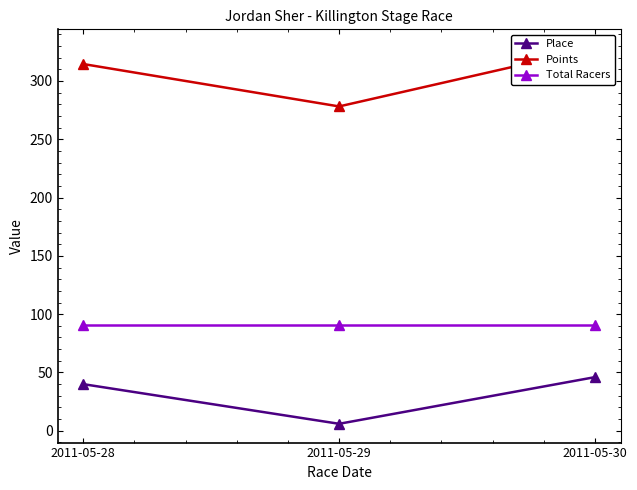

What is the difference between the highest and lowest values at 2011-05-28?

274.5